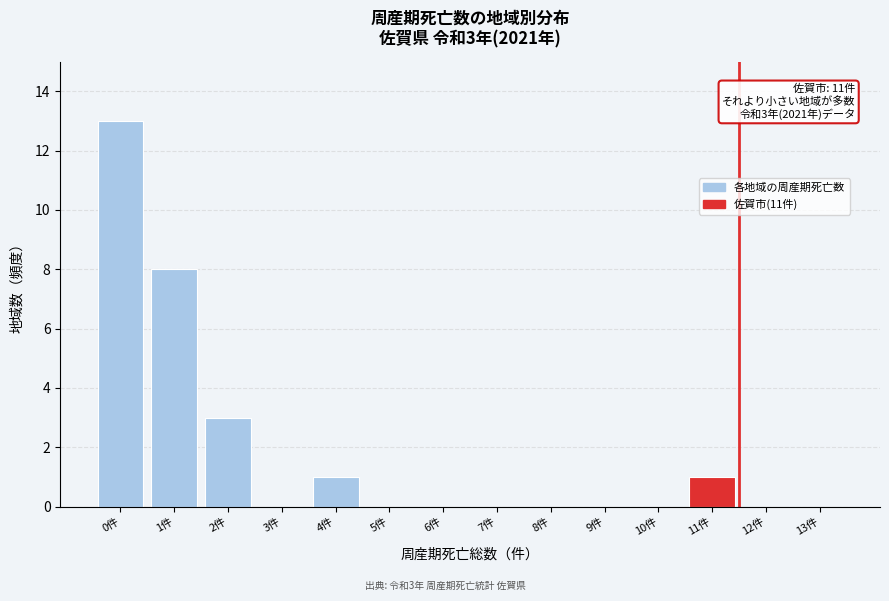

Reading right to left, transcribe all the data shown in this chart.

13件=0	12件=0	11件=1	10件=0	9件=0	8件=0	7件=0	6件=0	5件=0	4件=1	3件=0	2件=3	1件=8	0件=13